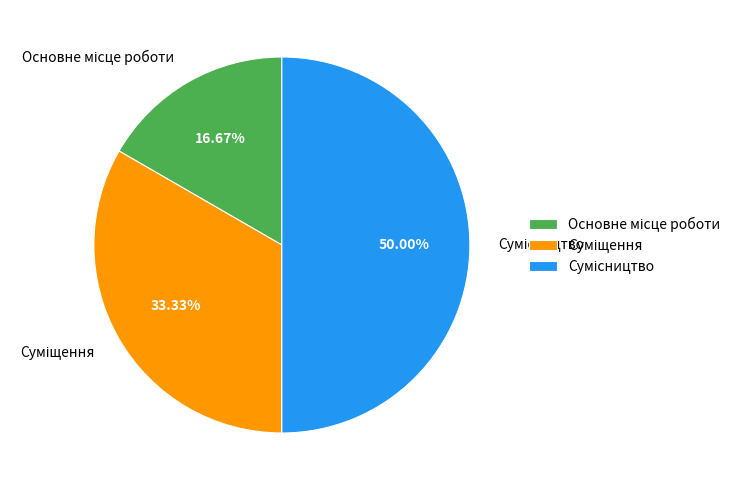

Count the number of slices in the pie.

3